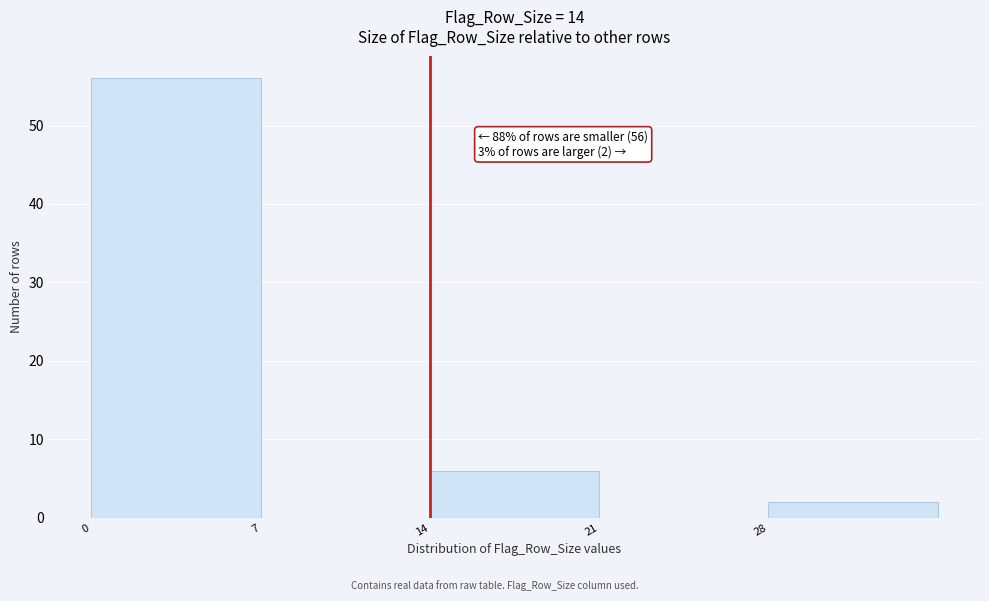

Over which range of the x-axis is the bar tallest?

0 to 7